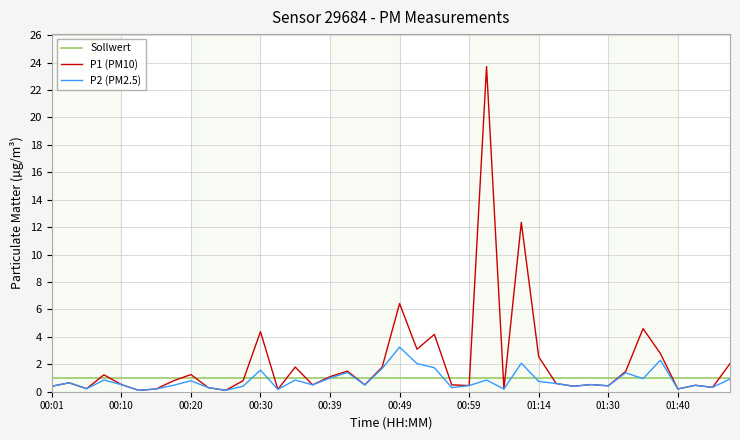

Which series has the largest total across all categories?

P1 (PM10)